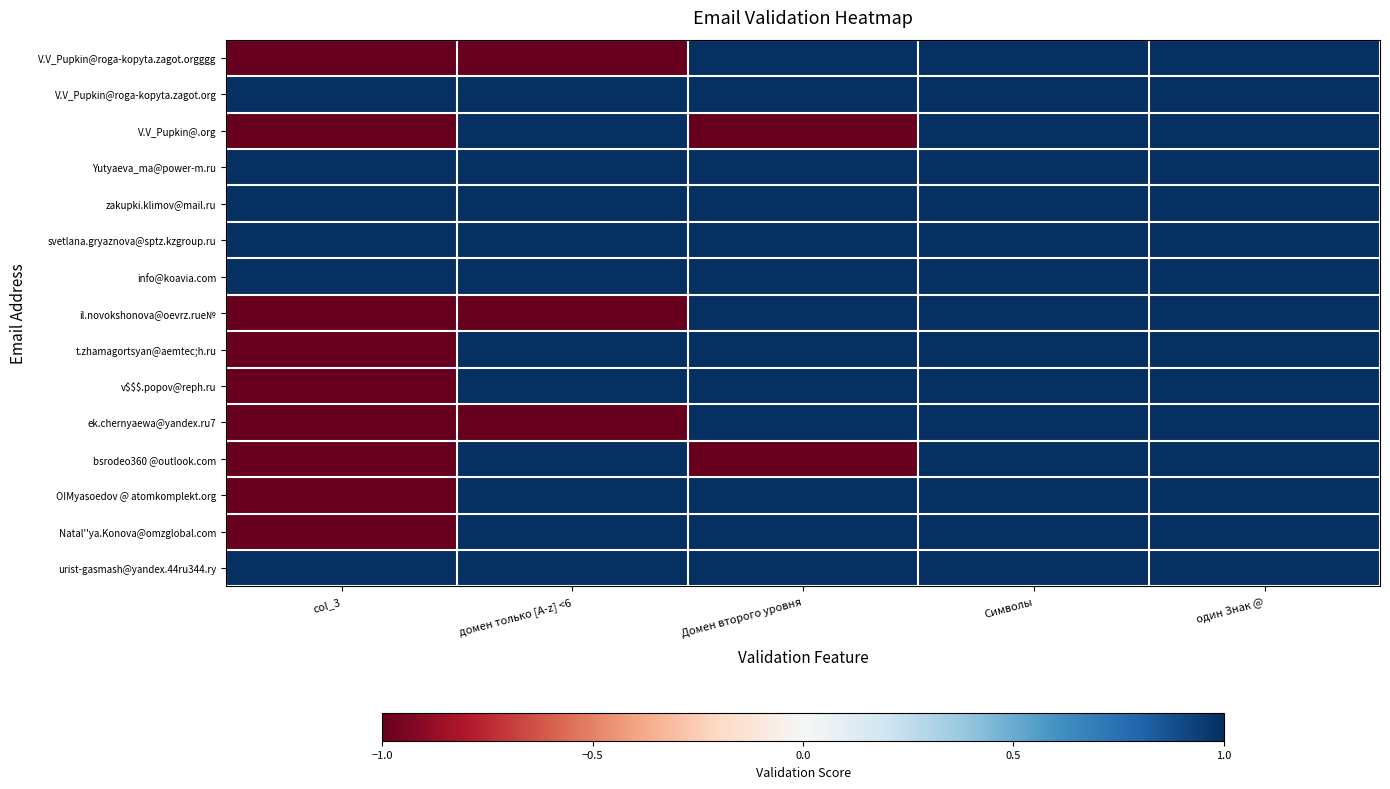

Which has a higher value, Домен второго уровня or домен только [A-z] <6?

Домен второго уровня